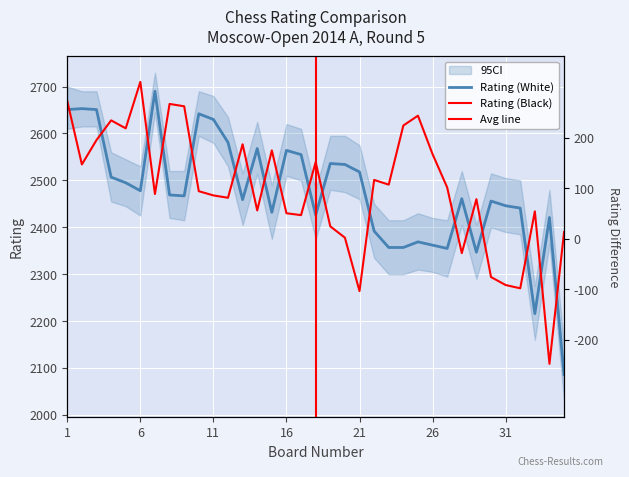

Which category has the highest value in the Rating (Black) series?

6